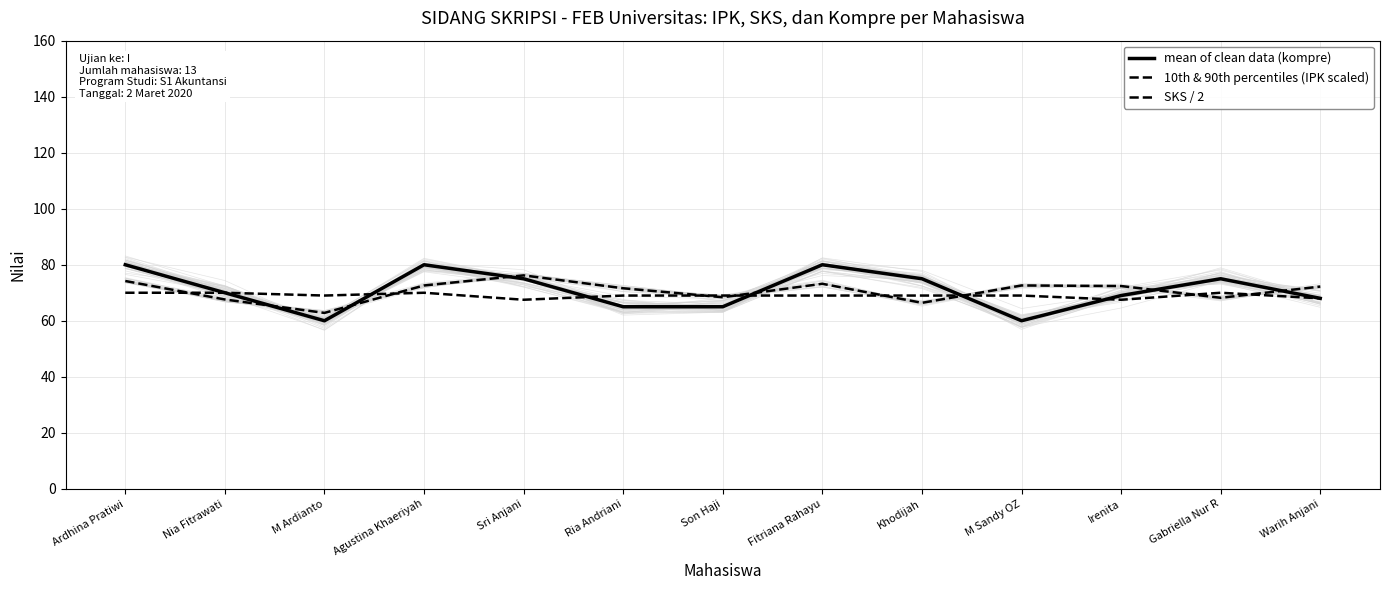

What is the total value across all series at Fitriana Rahayu?

222.2